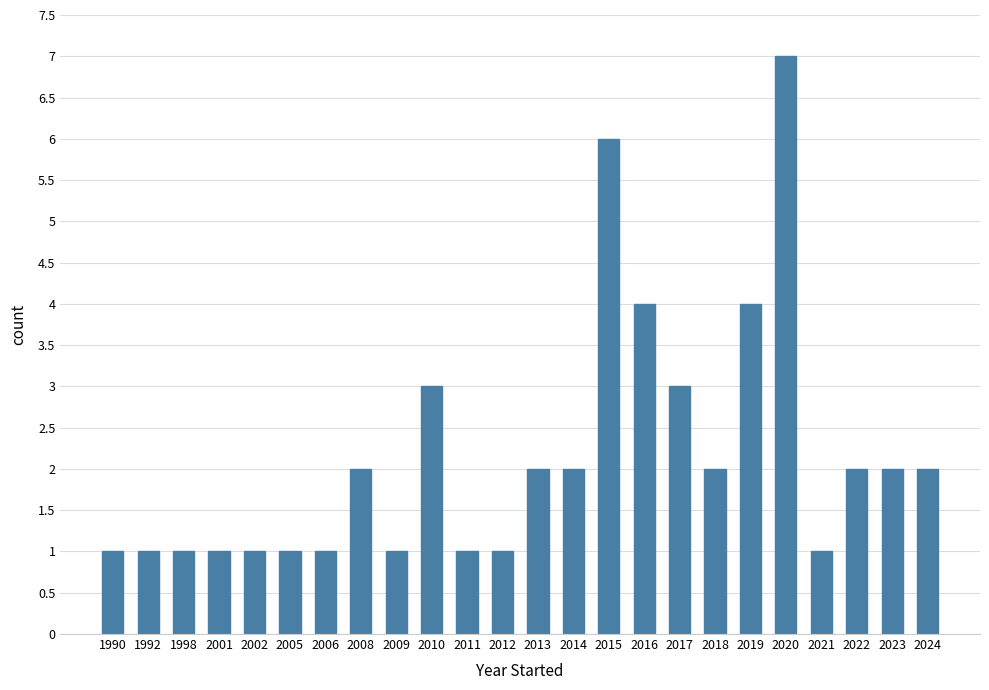

Reading right to left, extract all data points from this chart.

2	2	2	1	7	4	2	3	4	6	2	2	1	1	3	1	2	1	1	1	1	1	1	1